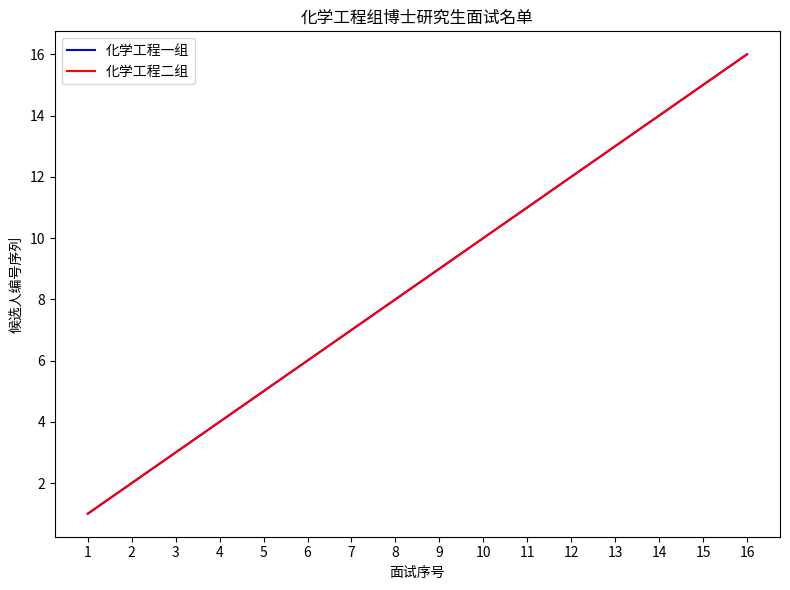

Rank the series by their maximum value, from highest to lowest.

化学工程一组, 化学工程二组